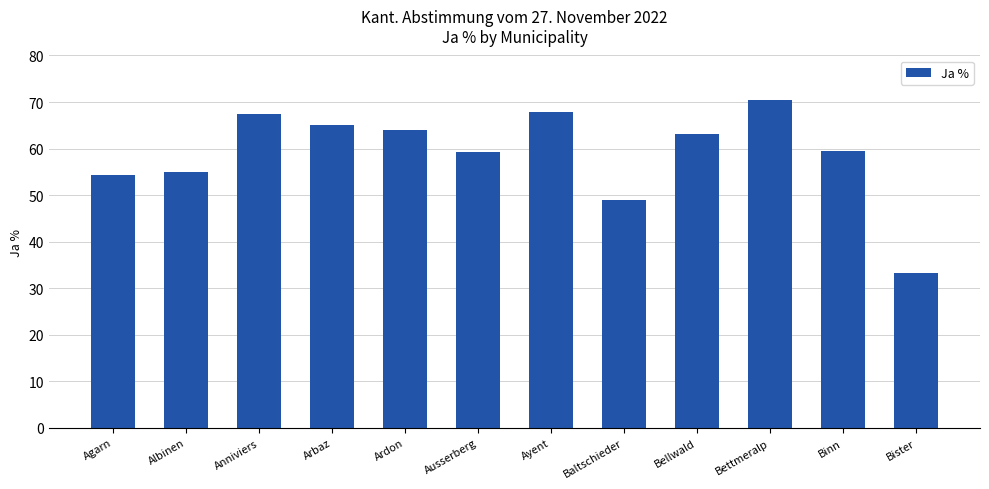

What is the difference between the values at Albinen and Agarn?

0.6